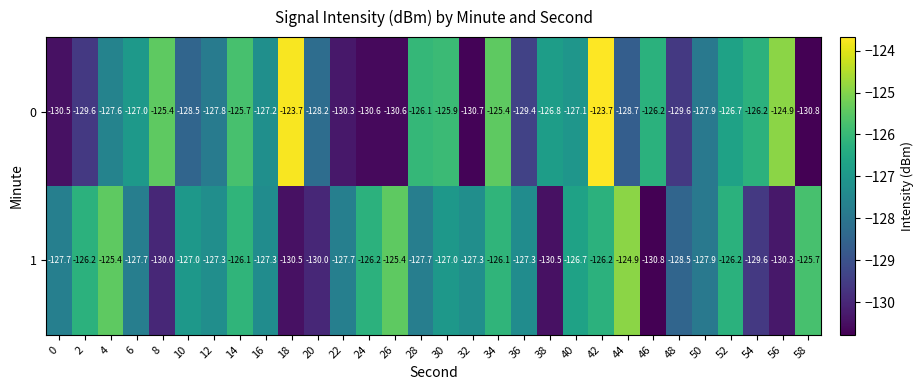

What is the sum of the 0 values at 4 and 32?

-258.3